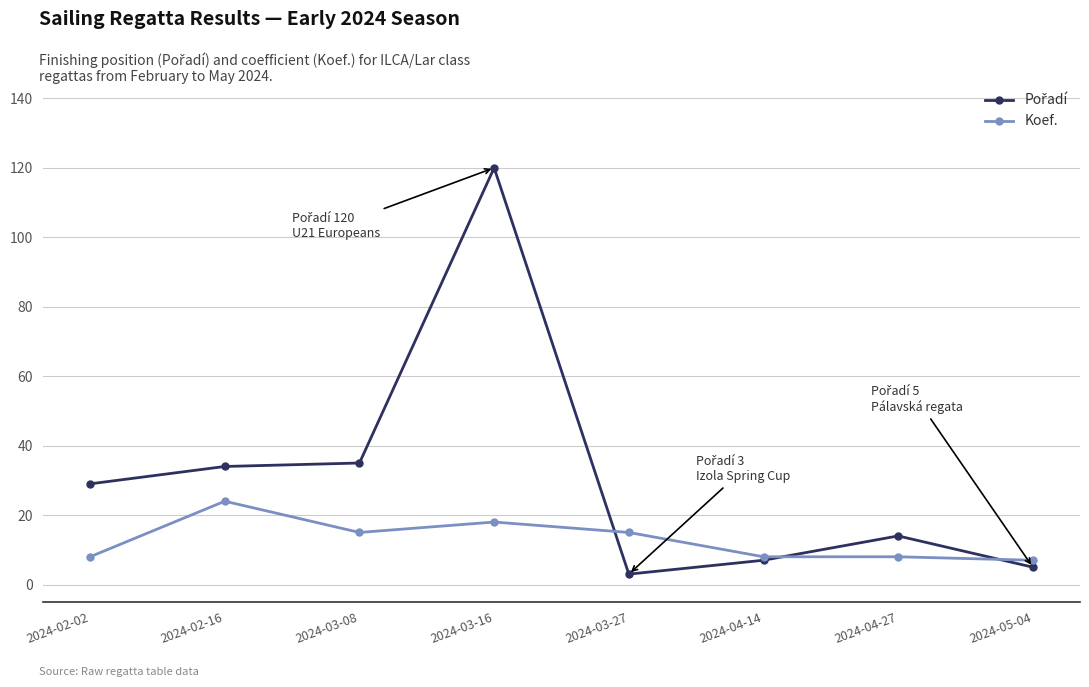

At which category does Koef. reach its first local peak?

2024-02-16